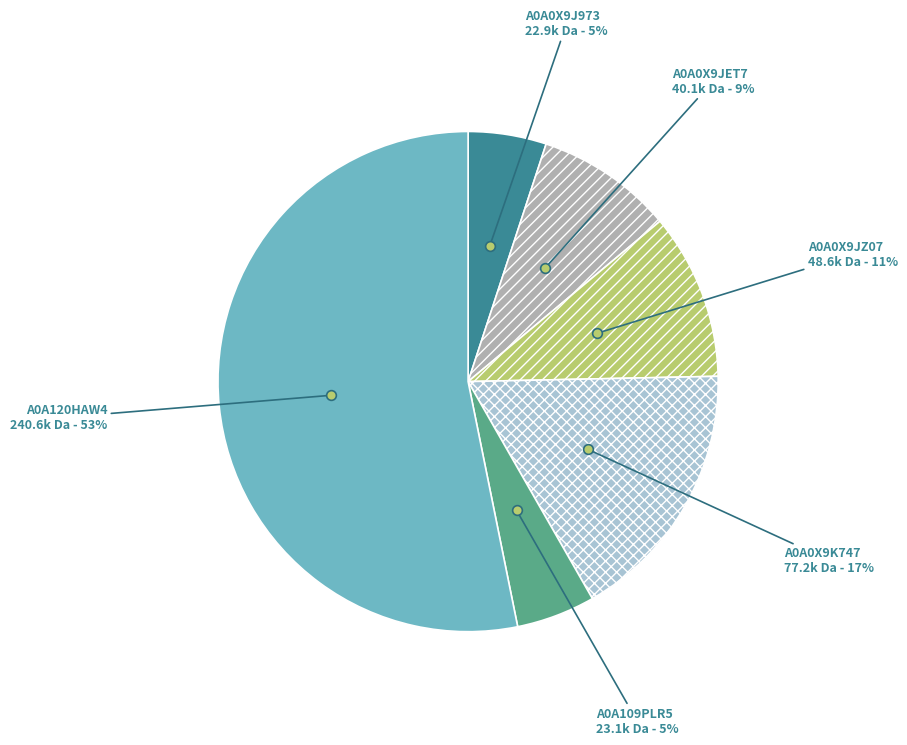

Which category has the biggest portion of the pie?

A0A120HAW4